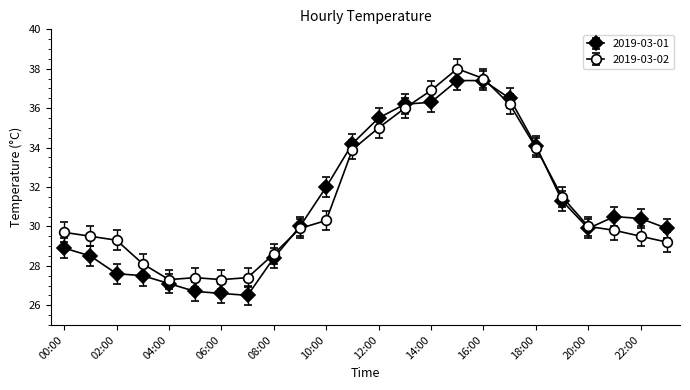

Which series has the largest total across all categories?

2019-03-02